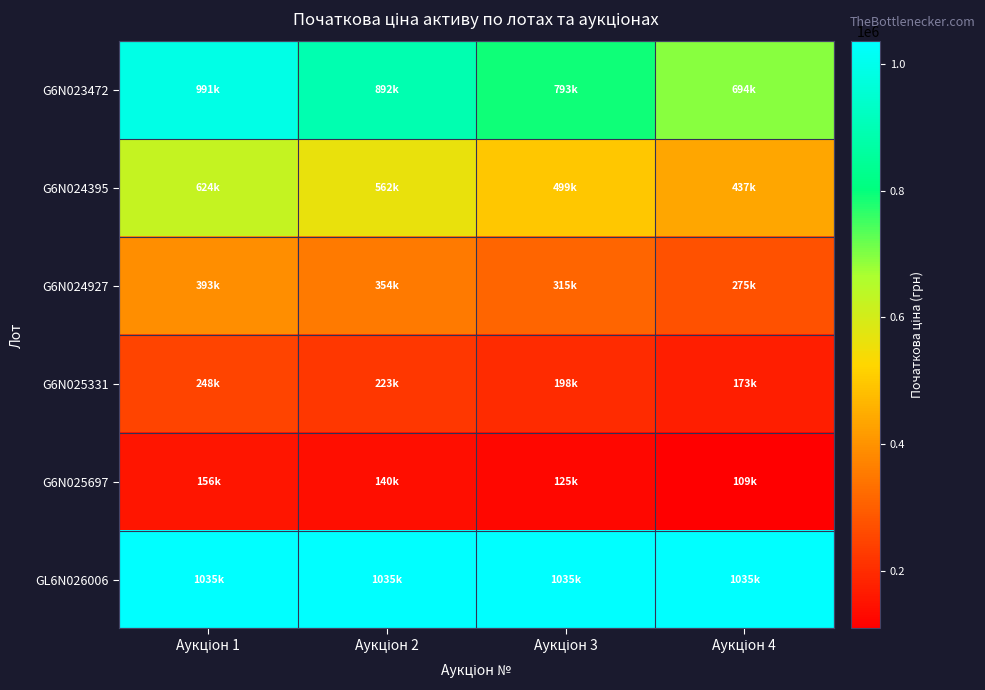

Reading right to left, transcribe all the data shown in this chart.

G6N023472: Аукціон 4=693513.6	Аукціон 3=792587.0	Аукціон 2=891660.3	Аукціон 1=990733.7
G6N024395: Аукціон 4=436913.6	Аукціон 3=499329.8	Аукціон 2=561746.0	Аукціон 1=624162.2
G6N024927: Аукціон 4=275255.5	Аукціон 3=314577.8	Аукціон 2=353900.0	Аукціон 1=393222.2
G6N025331: Аукціон 4=173411.0	Аукціон 3=198184.0	Аукціон 2=222957.0	Аукціон 1=247730.0
G6N025697: Аукціон 4=109248.9	Аукціон 3=124855.9	Аукціон 2=140462.9	Аукціон 1=156069.9
GL6N026006: Аукціон 4=1035141.0	Аукціон 3=1035141.0	Аукціон 2=1035141.0	Аукціон 1=1035141.0